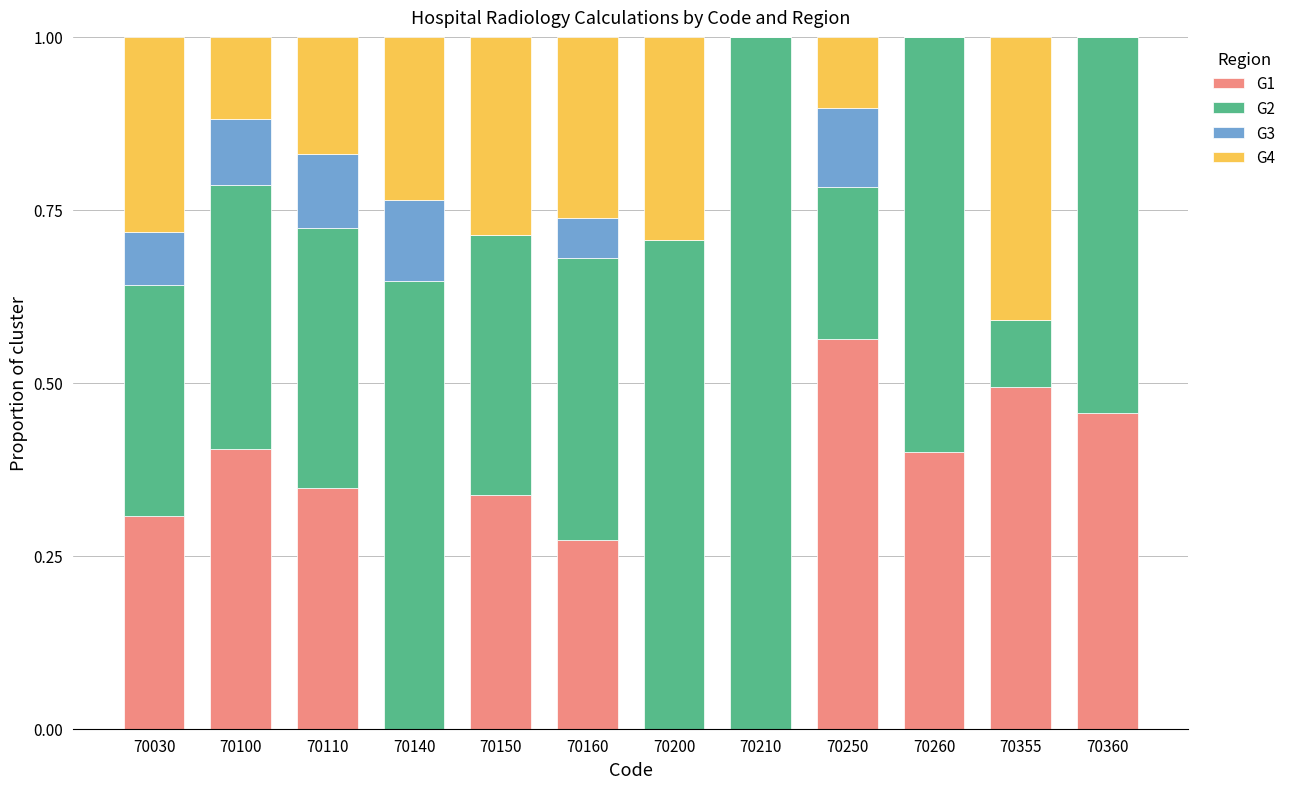

The value of G1 at 70030 is 0.5. True or false?

False